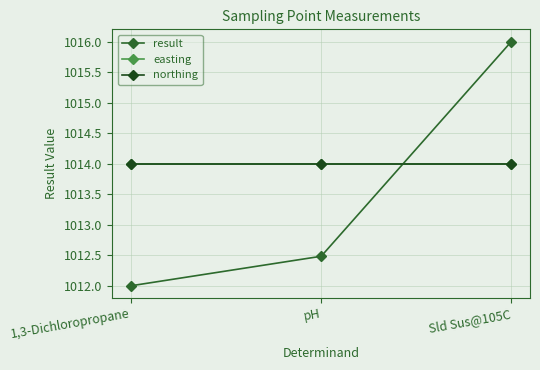

At how many categories does at least one series exceed 1014?

1